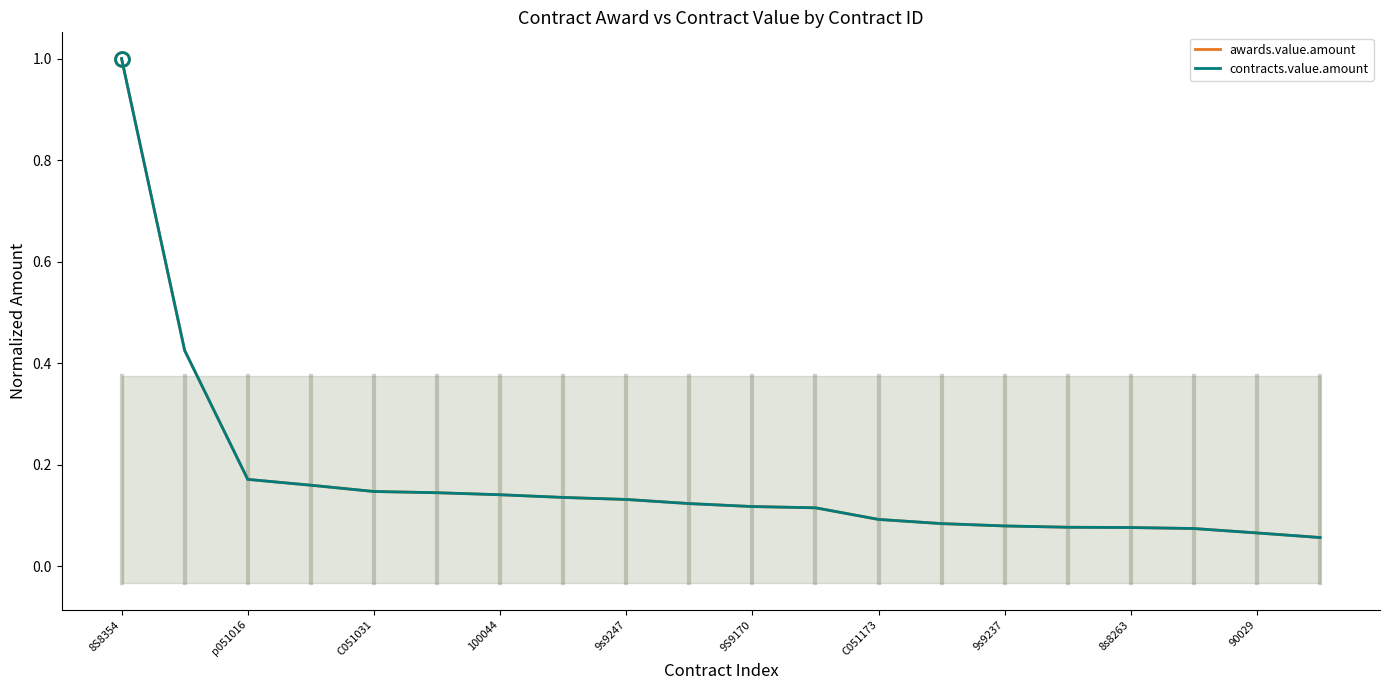

True or false: awards.value.amount and contracts.value.amount cross at least once.

False